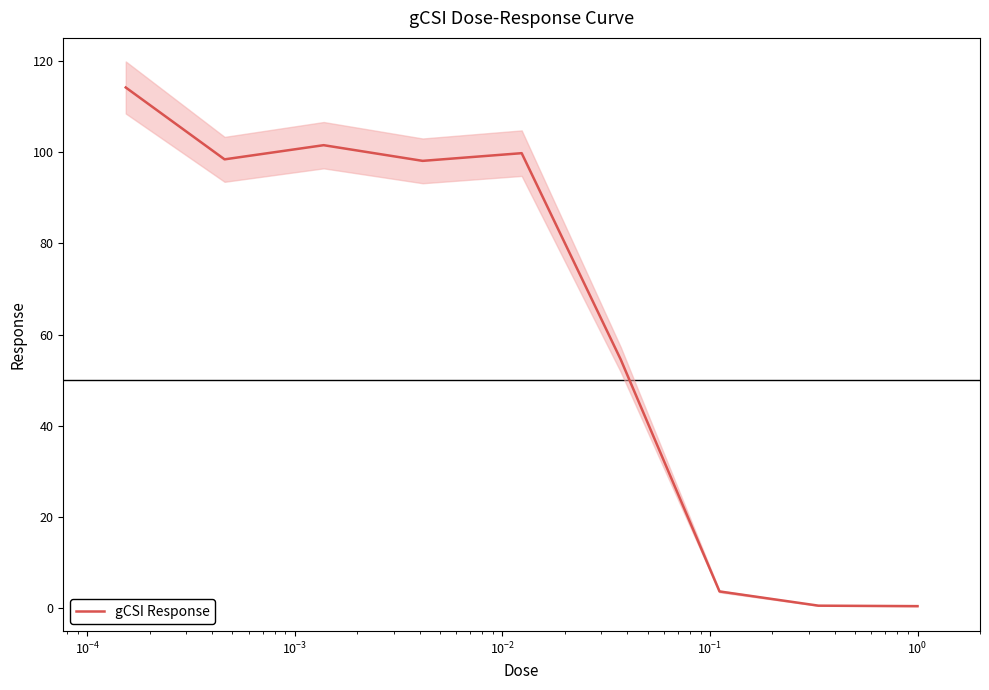

What is the sum of all values?

571.1